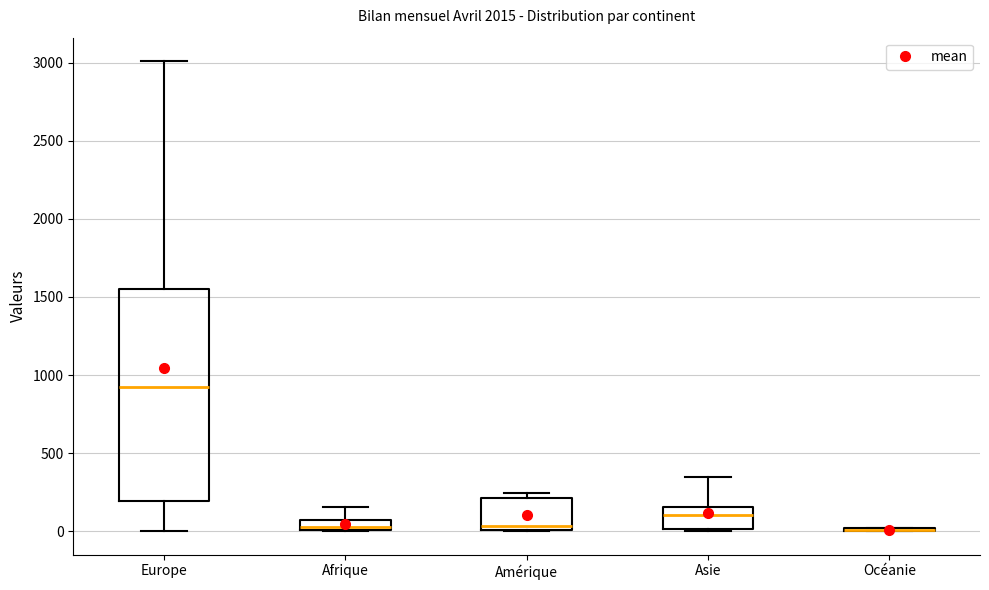

Where does the lower whisker of the box for Europe end on the y-axis? The values are not printed on the chart, so give them approximately, as read against the axis.

0